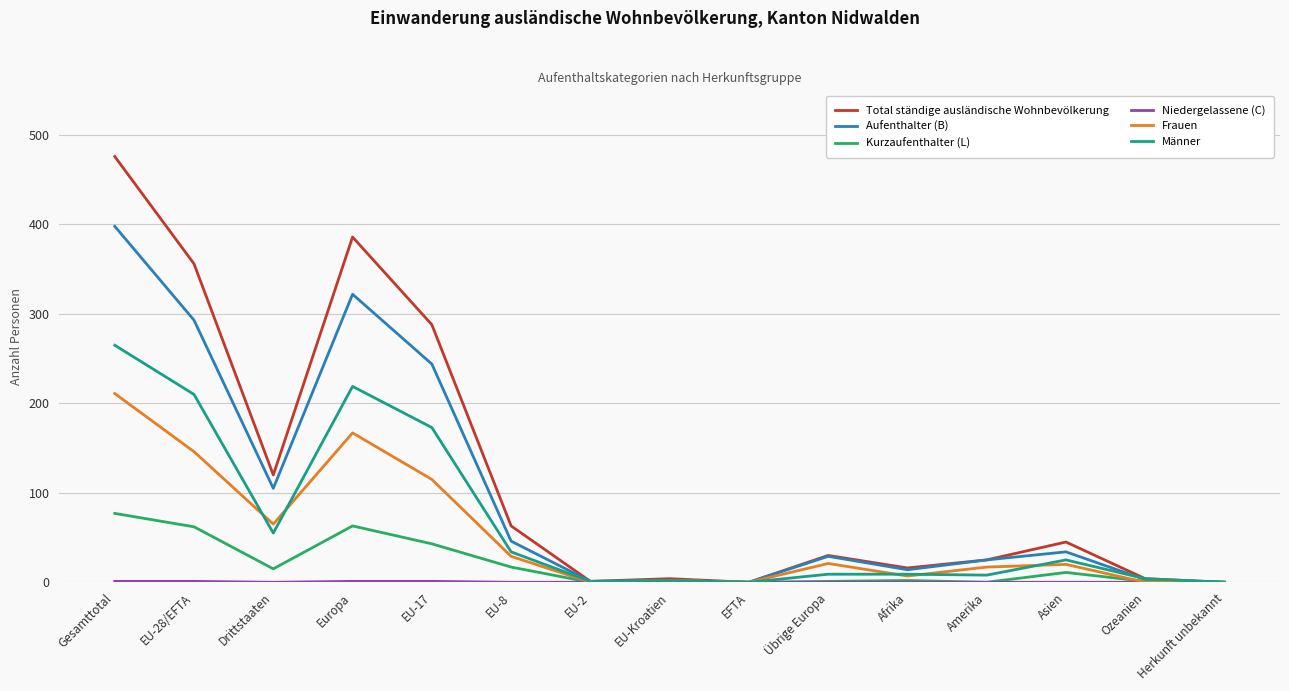

What is the difference between the highest and lowest values at EU-17?

287